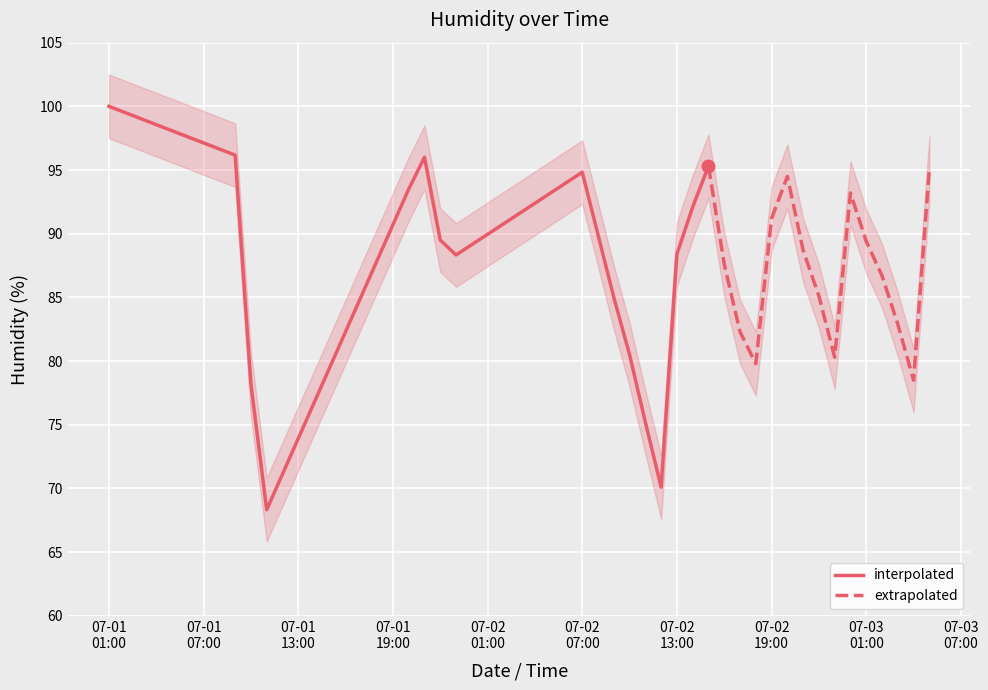

What is the difference between the maximum and minimum values?

31.7